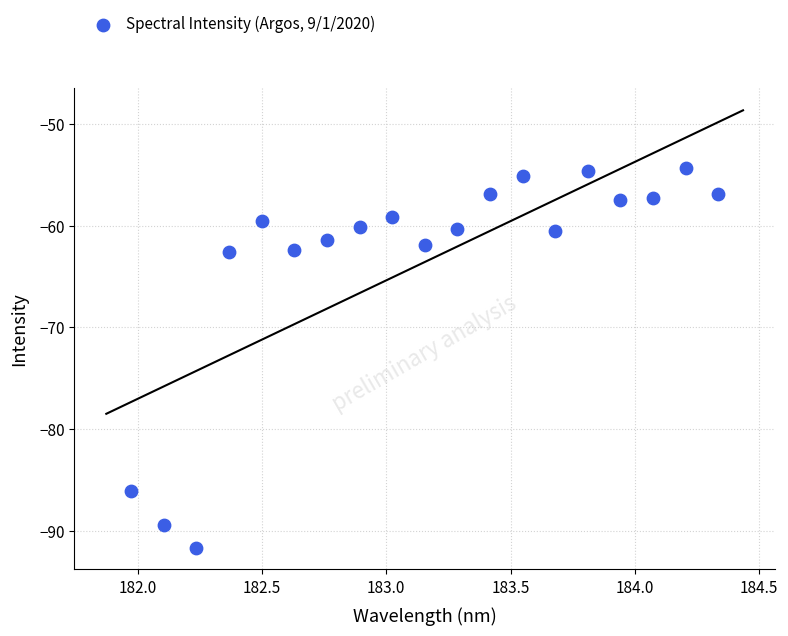

What is the range of X values (max minus min)?

2.4